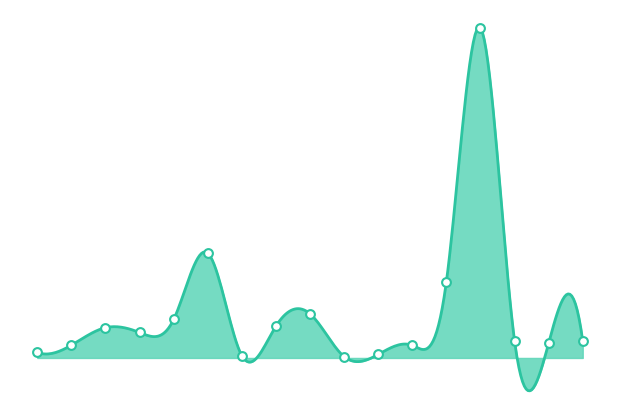

What is the change in value from 61128 to 61144?

+212181.5